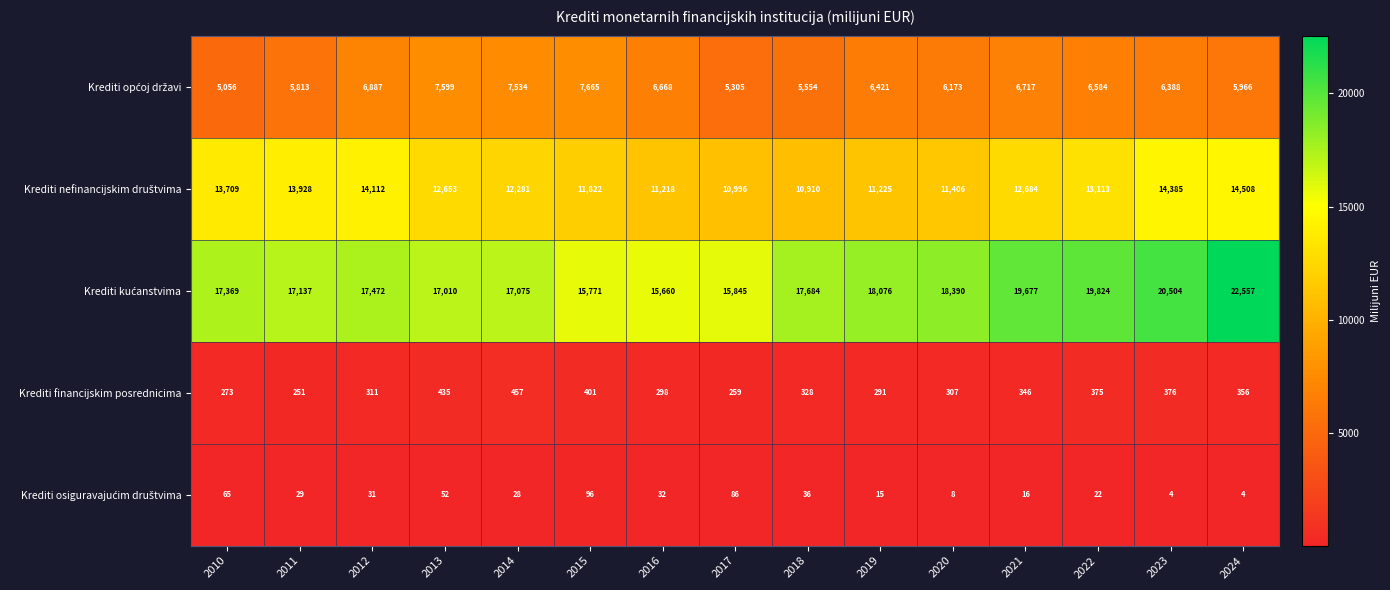

The Krediti financijskim posrednicima series shows 181 at 2017. True or false?

False